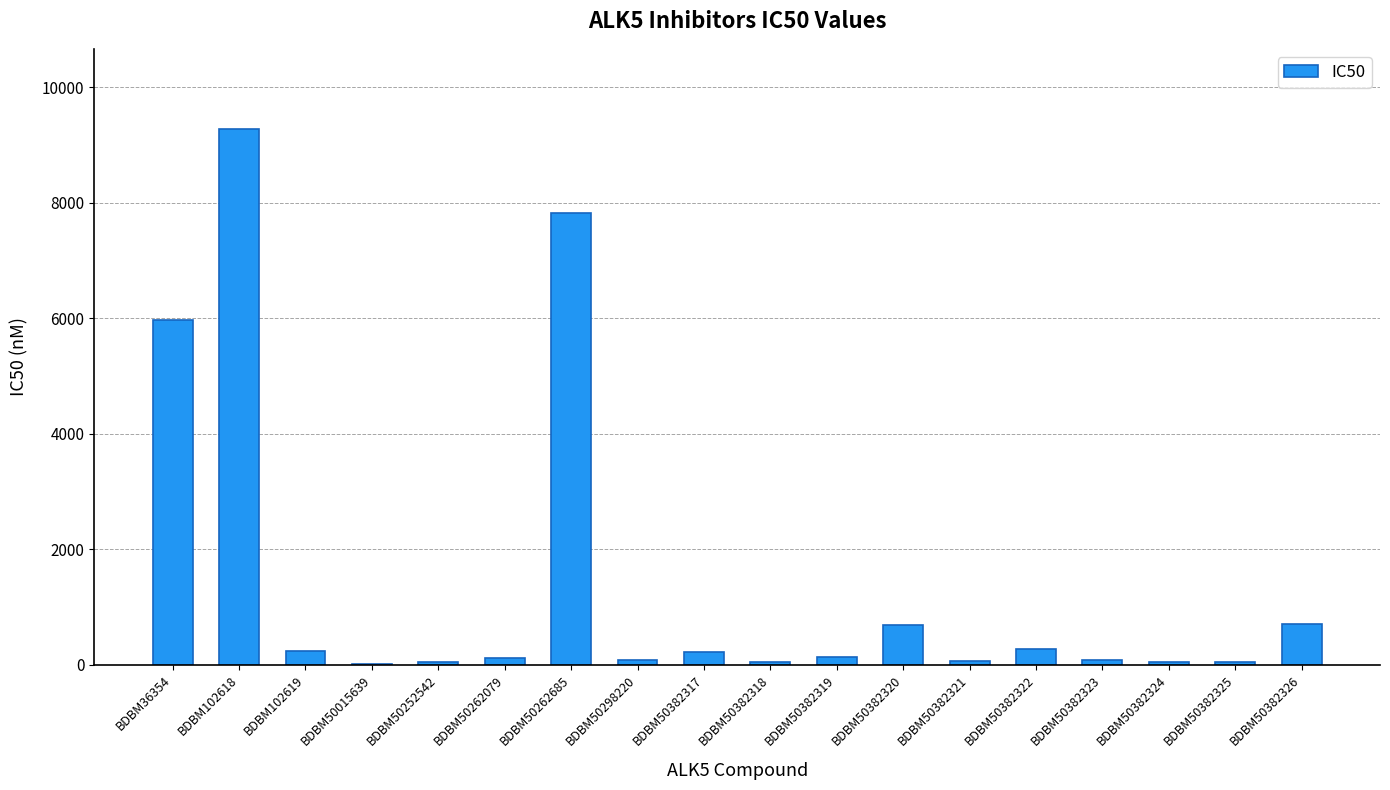

What is the maximum value shown in the chart?

9276